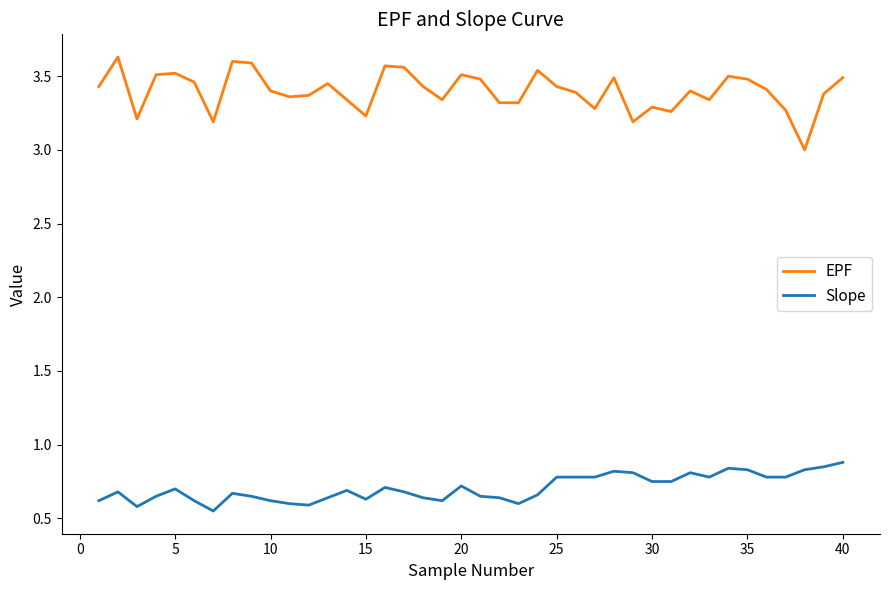

Which series has the largest total across all categories?

EPF